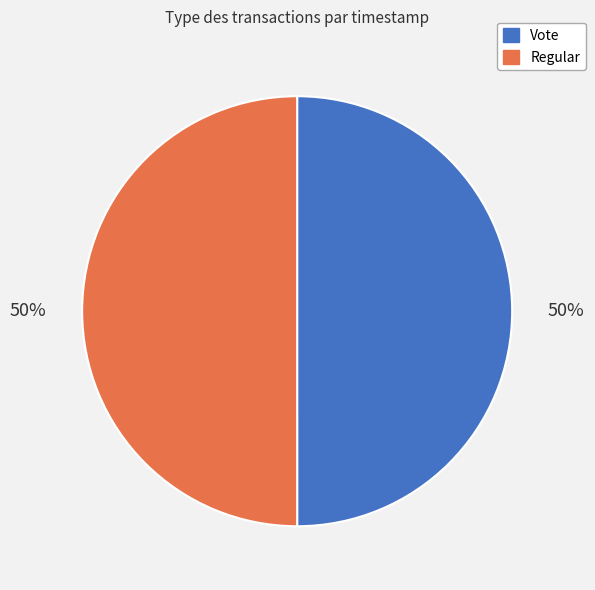

To the nearest percent, what is the average slice percentage?

50%